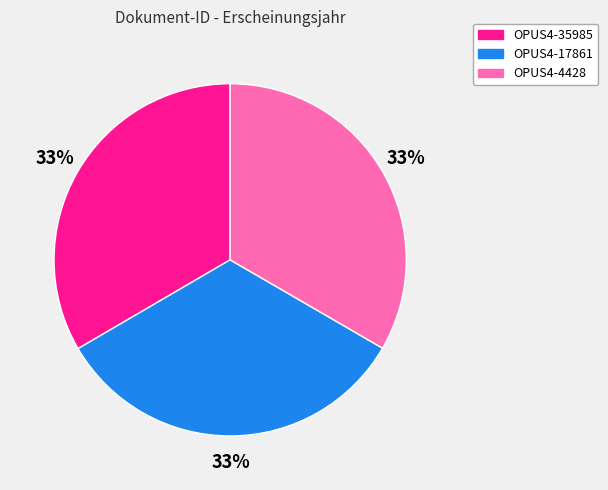

Does OPUS4-4428 account for over 50% of the chart?

No